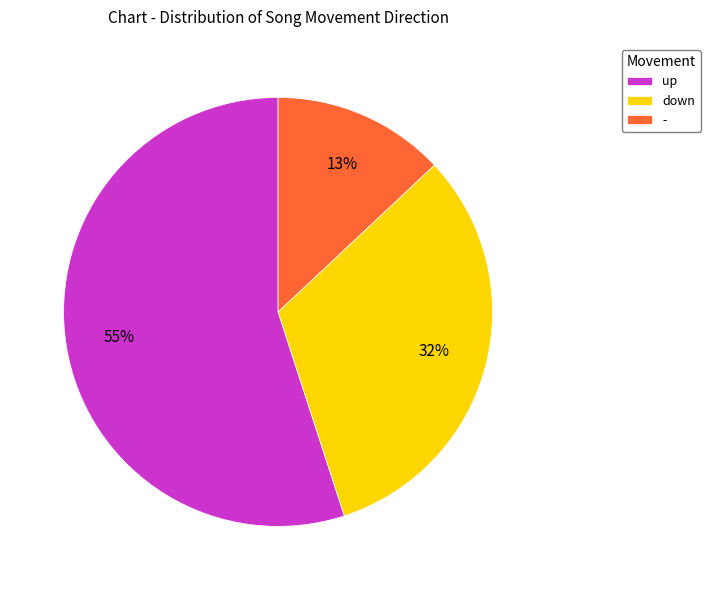

Is there any slice that represents more than half of the pie?

Yes